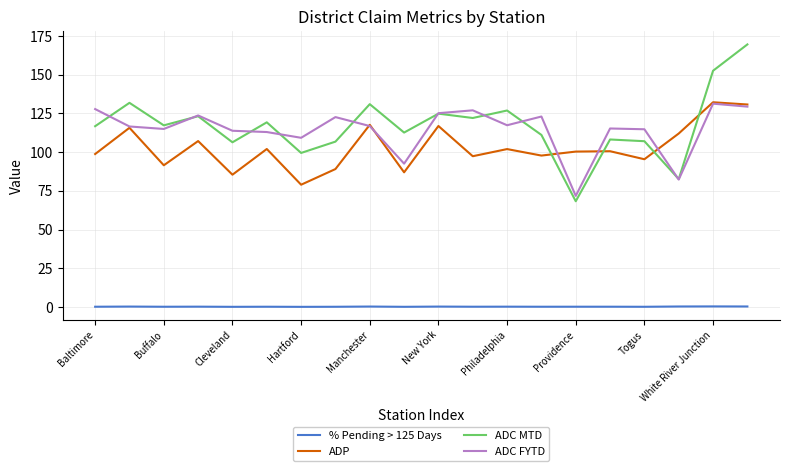

True or false: % Pending > 125 Days and ADC FYTD cross at least once.

False